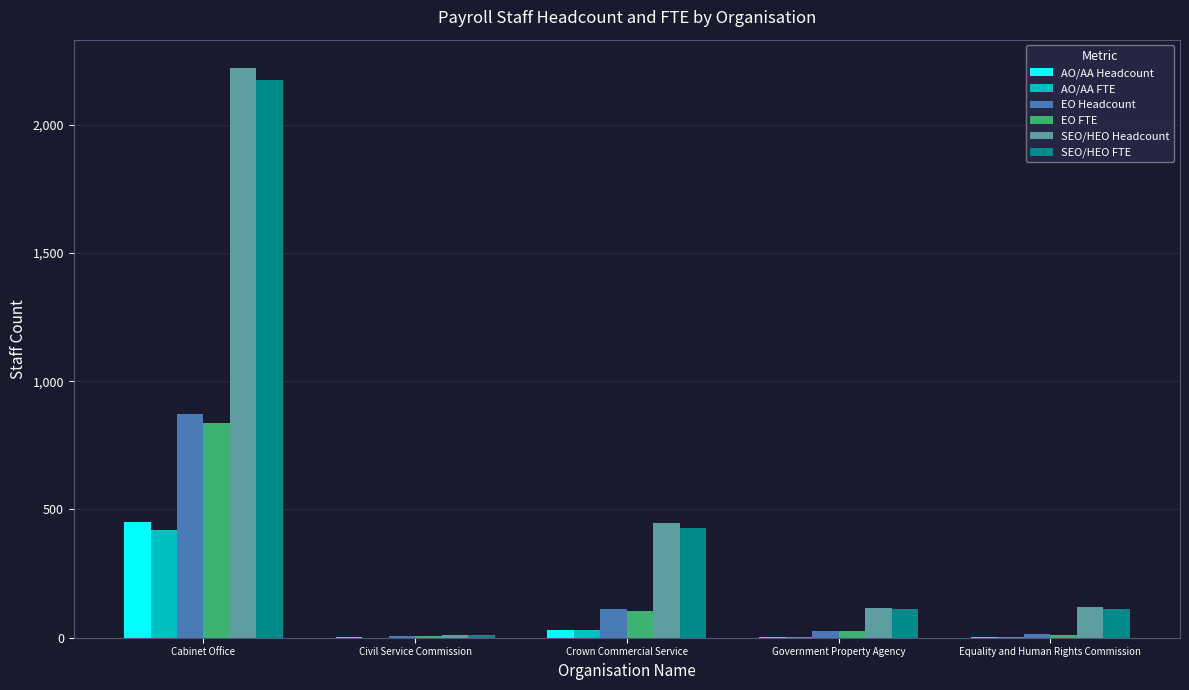

True or false: AO/AA Headcount has a value of 31.0 at Crown Commercial Service.

True